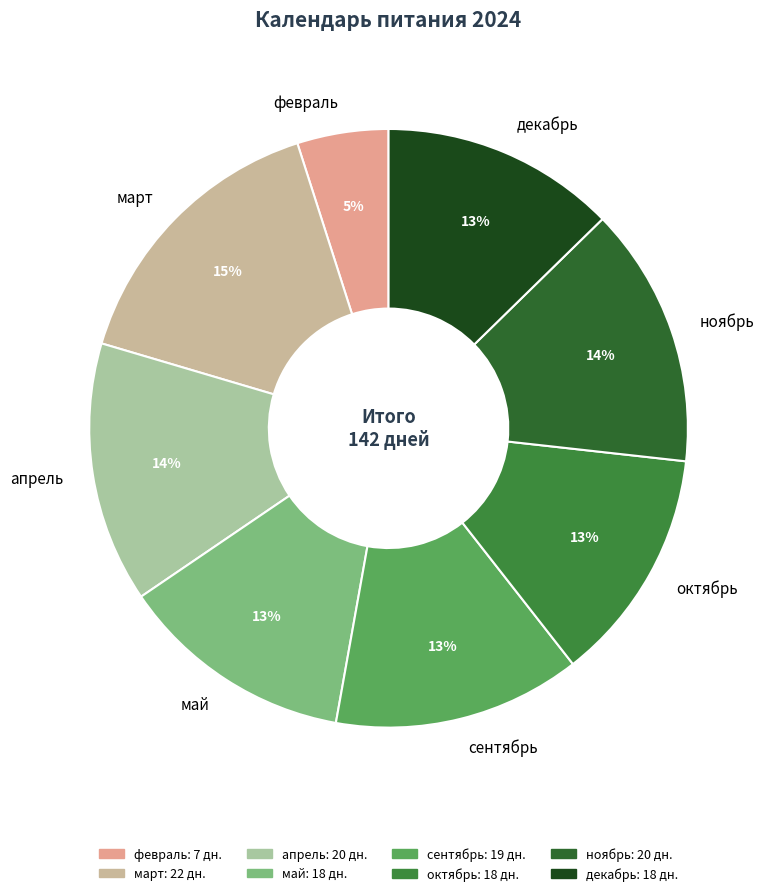

Which slice is the smallest?

февраль